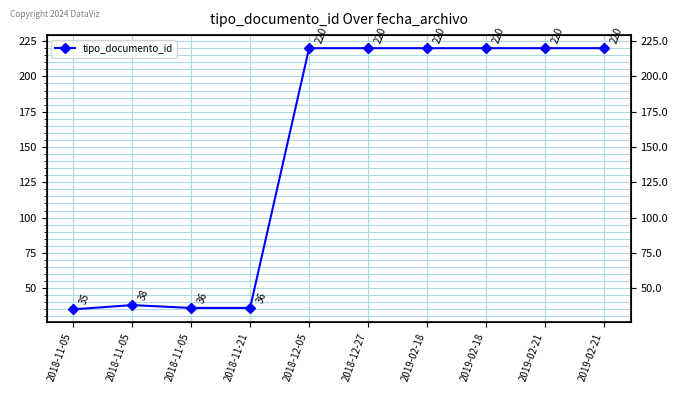

True or false: the data shows 77 at 2019-02-18.

False